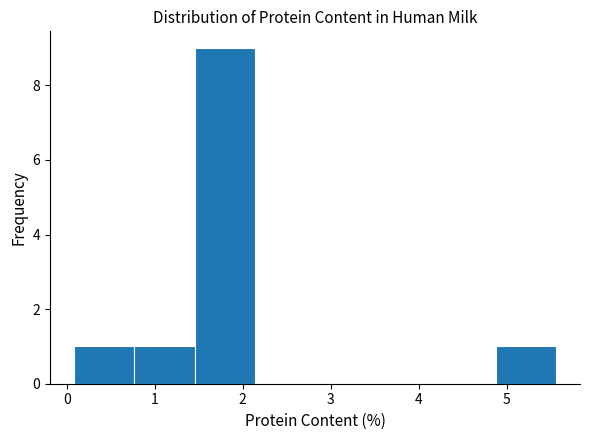

Over which range of the x-axis is the bar tallest?

1.5 to 2.1